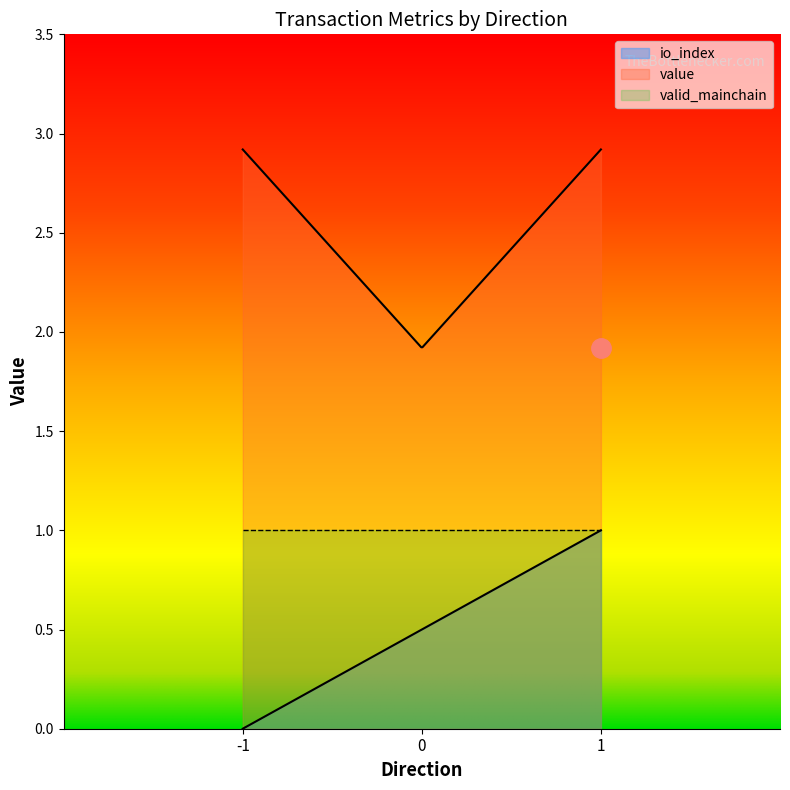

True or false: io_index has a value of 0.0 at 1.

True